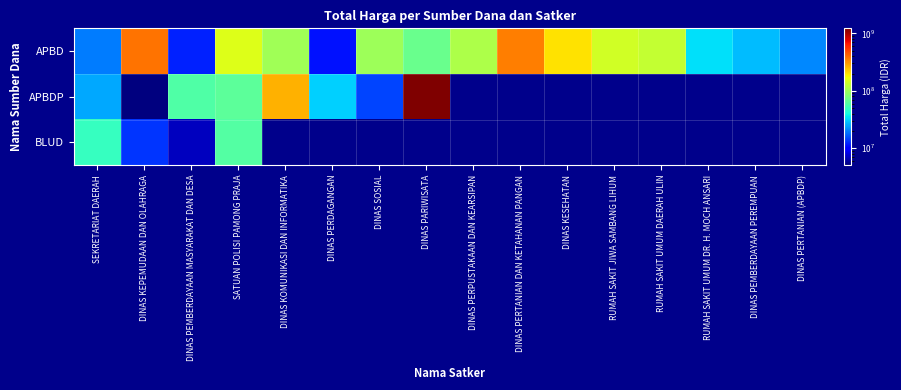

At how many categories does at least one series exceed 243927389?

4